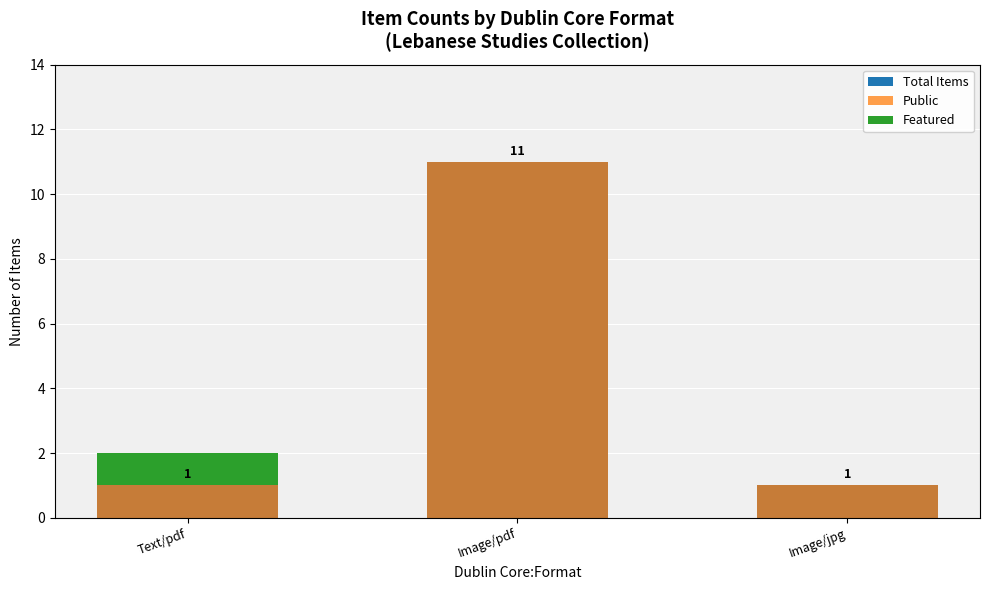

Reading right to left, what are all the values shown in this chart?

Total Items: 1	11	1
Public: 1	11	1
Featured: 0	0	1